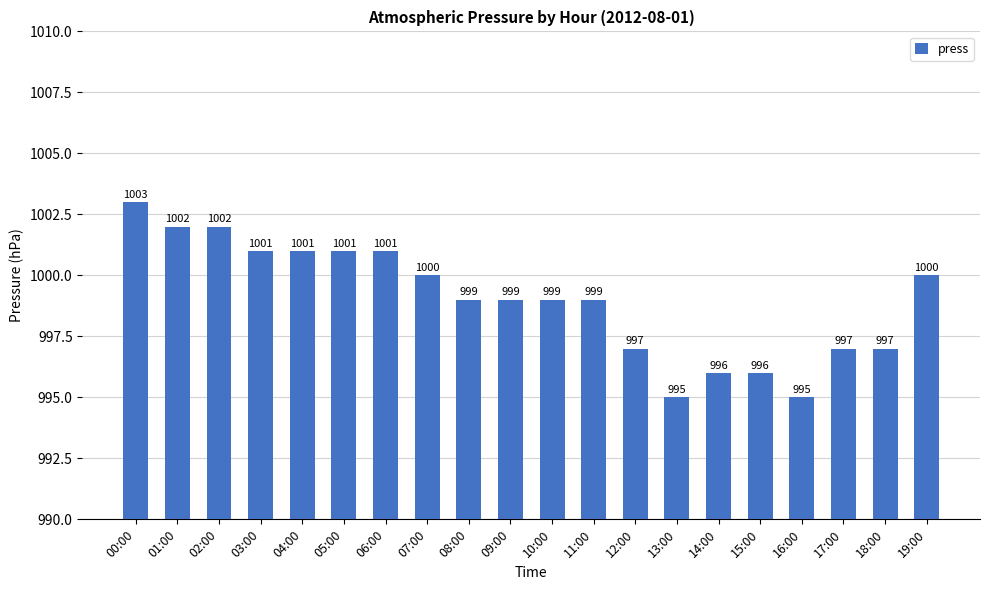

What is the change in value from 00:00 to 04:00?

-2